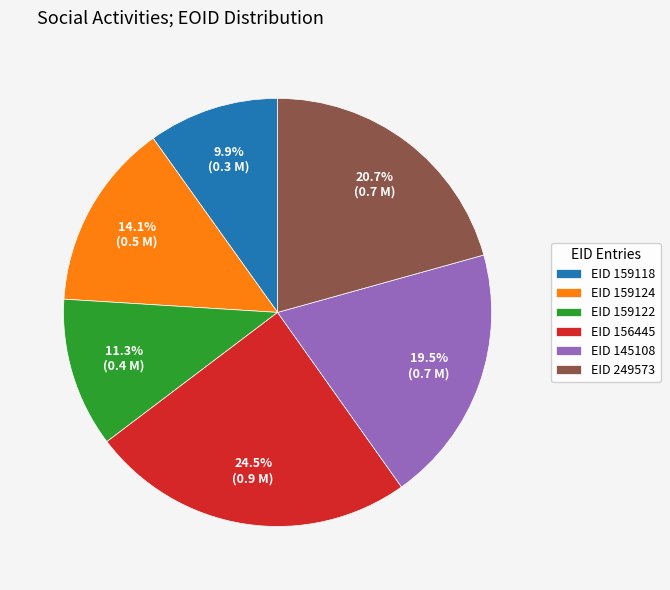

Approximately how many times larger is the value at EID 249573 compared to EID 145108?

1.1